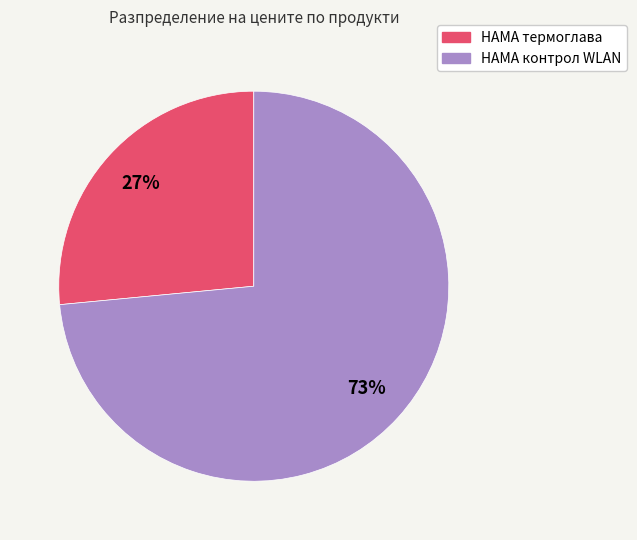

Is the sum of HAMA контрол WLAN and HAMA термоглава greater than half?

Yes